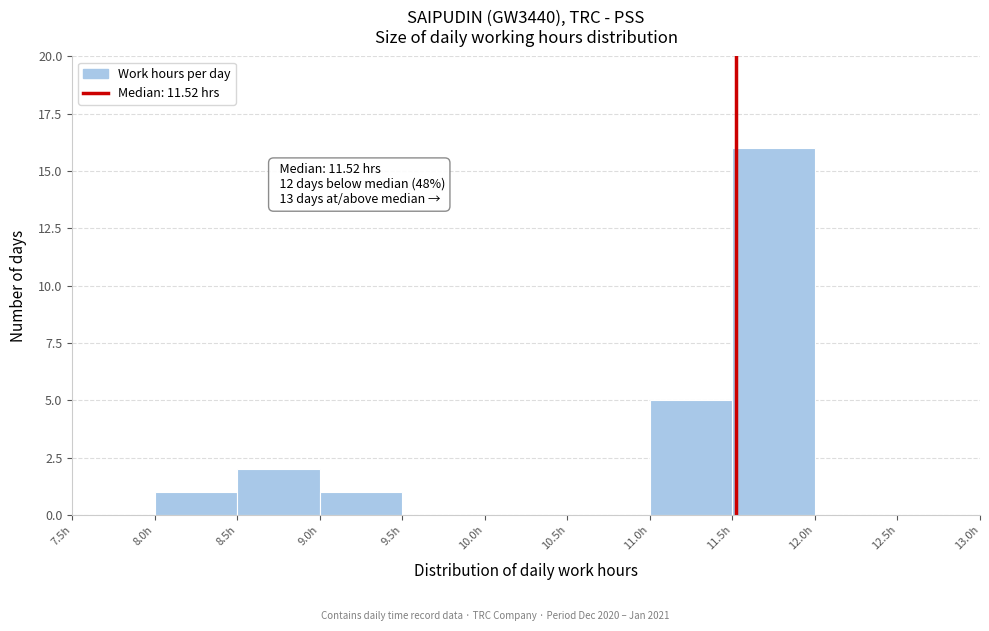

Which range on the x-axis has the tallest bar?

11.5 to 12.0